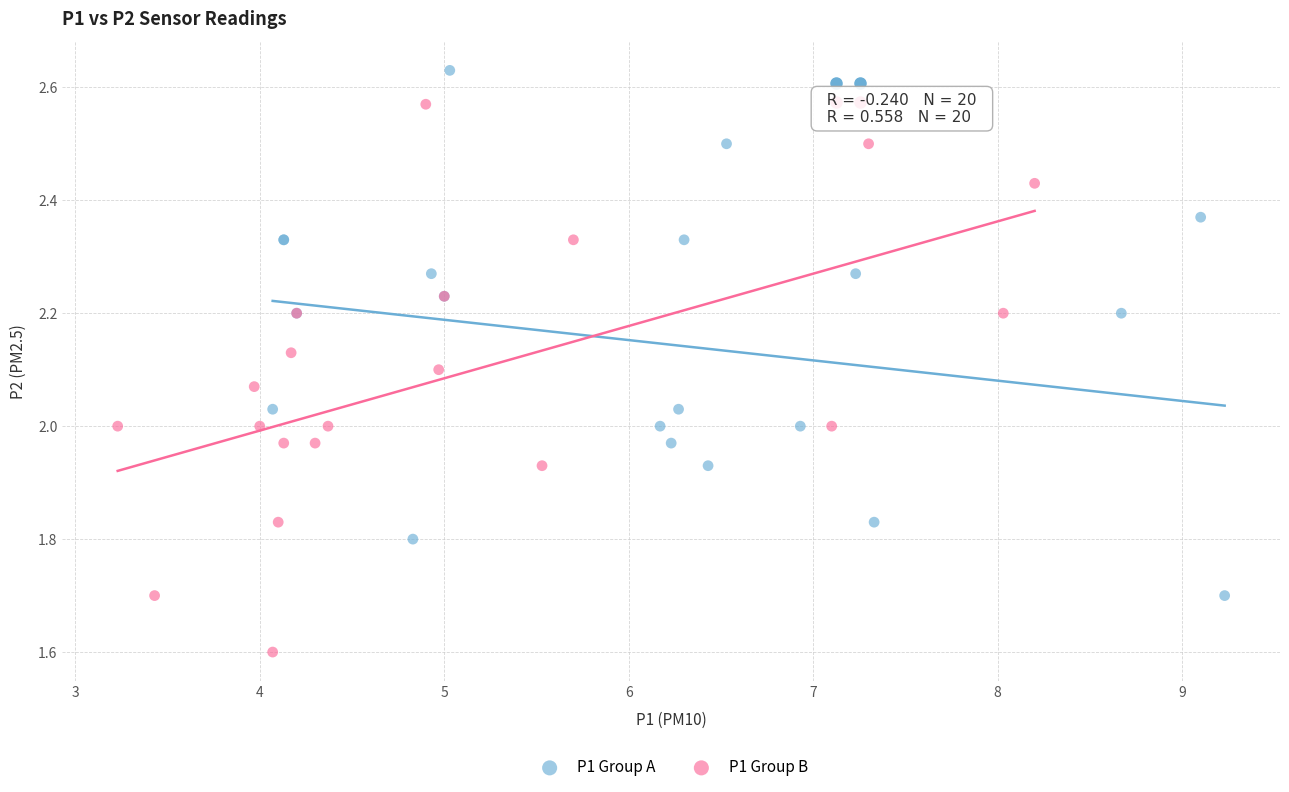

What are all the series names shown in the legend?

P1 Group A, P1 Group B